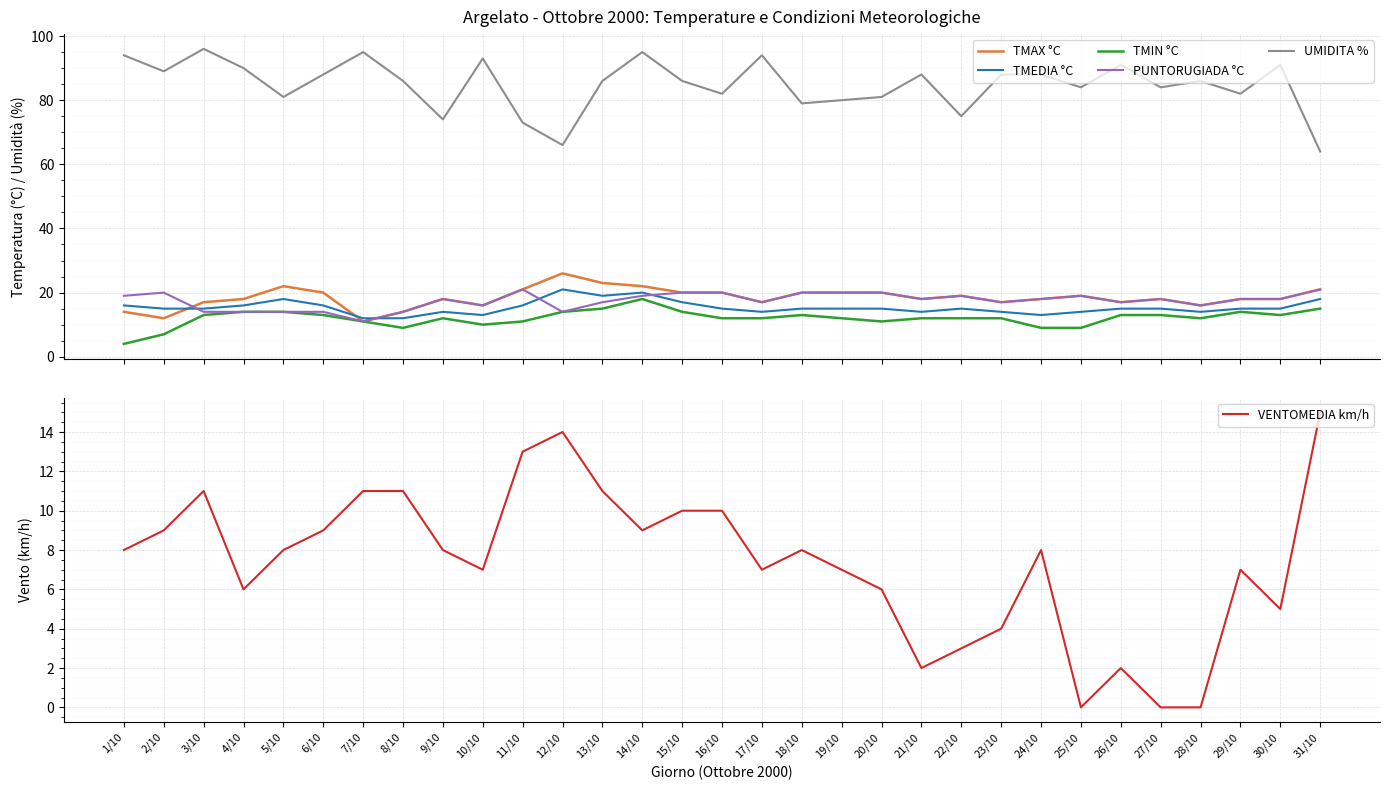

In TMEDIA °C, how many points are lower than both neighbors (excluding endpoints)?

6